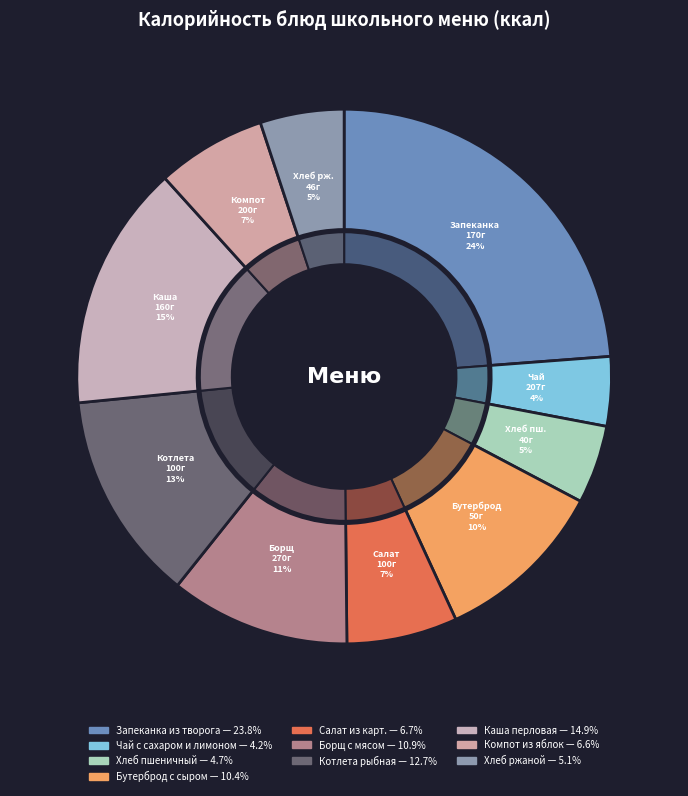

What percentage is the Салат из карт. slice, to the nearest percent?

7%